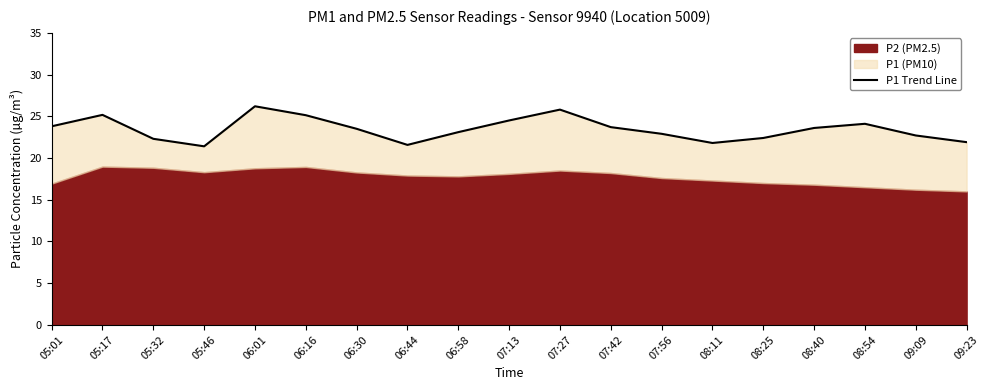

How many lines are shown in the chart?

1